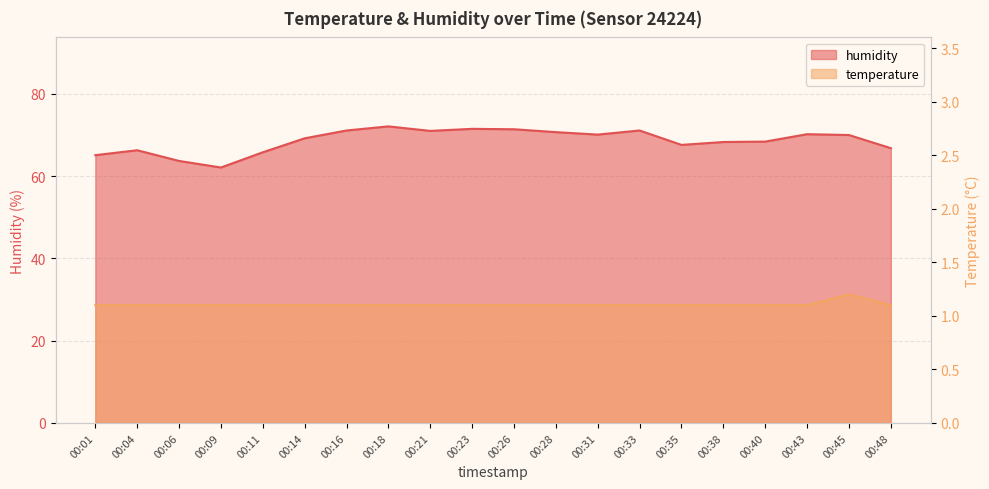

What is the lowest value of the temperature series?

1.1